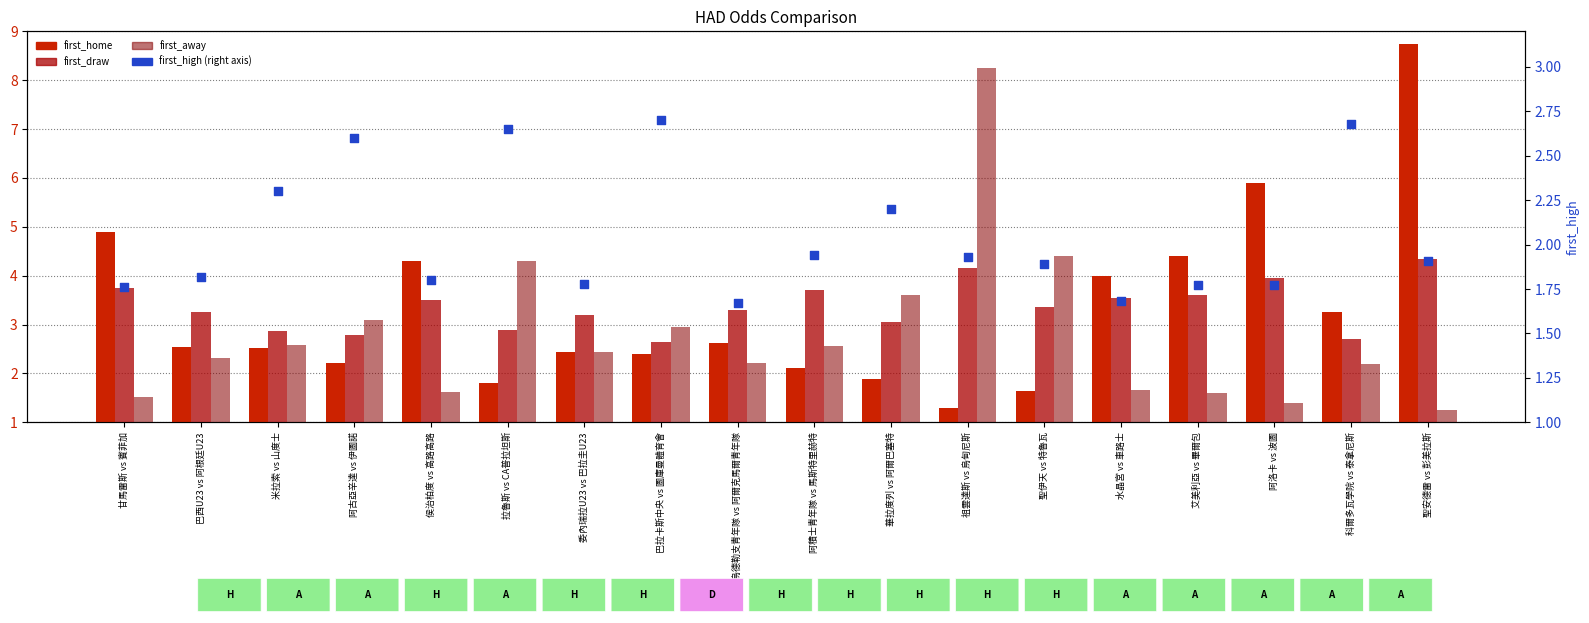

Which series reaches the maximum Y coordinate?

first_home